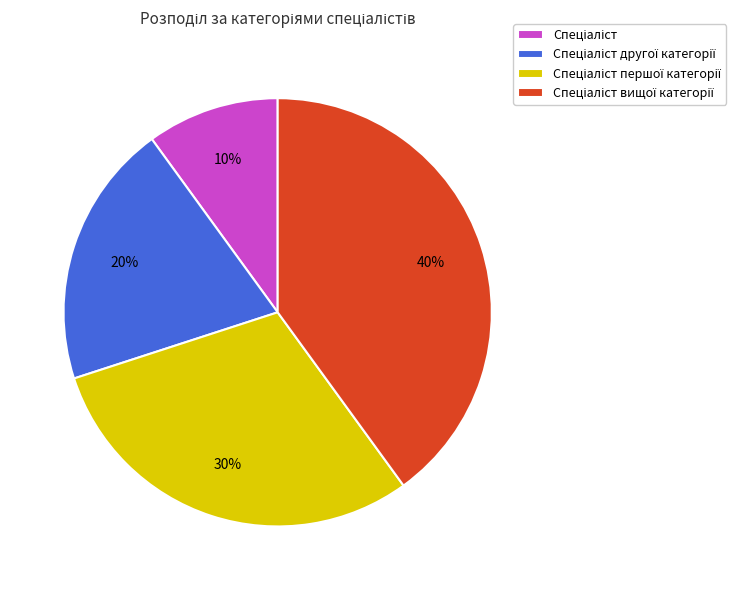

To the nearest percent, what is the difference between the largest and smallest slice percentages?

30%